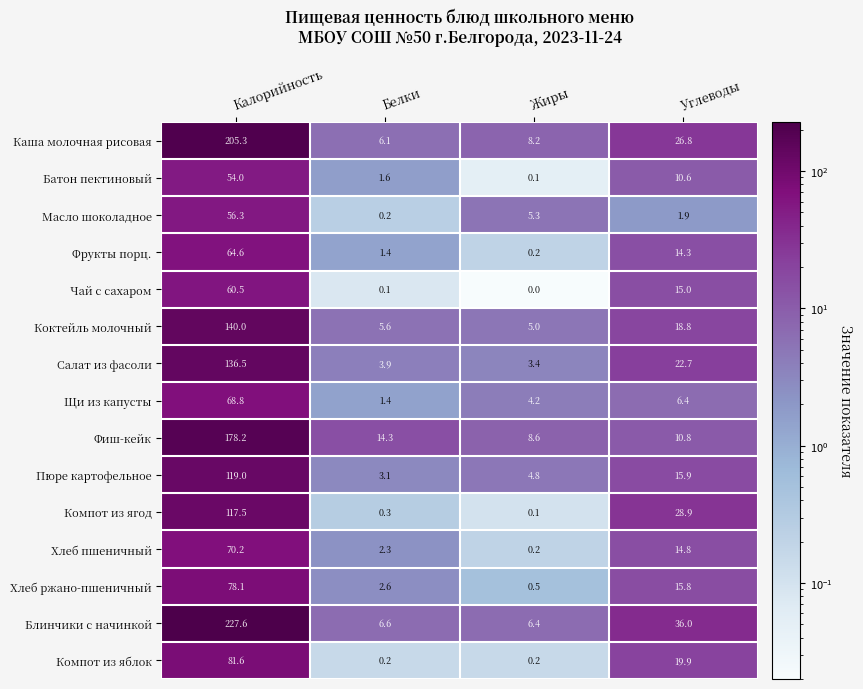

At which category is the sum across all series the highest?

Калорийность